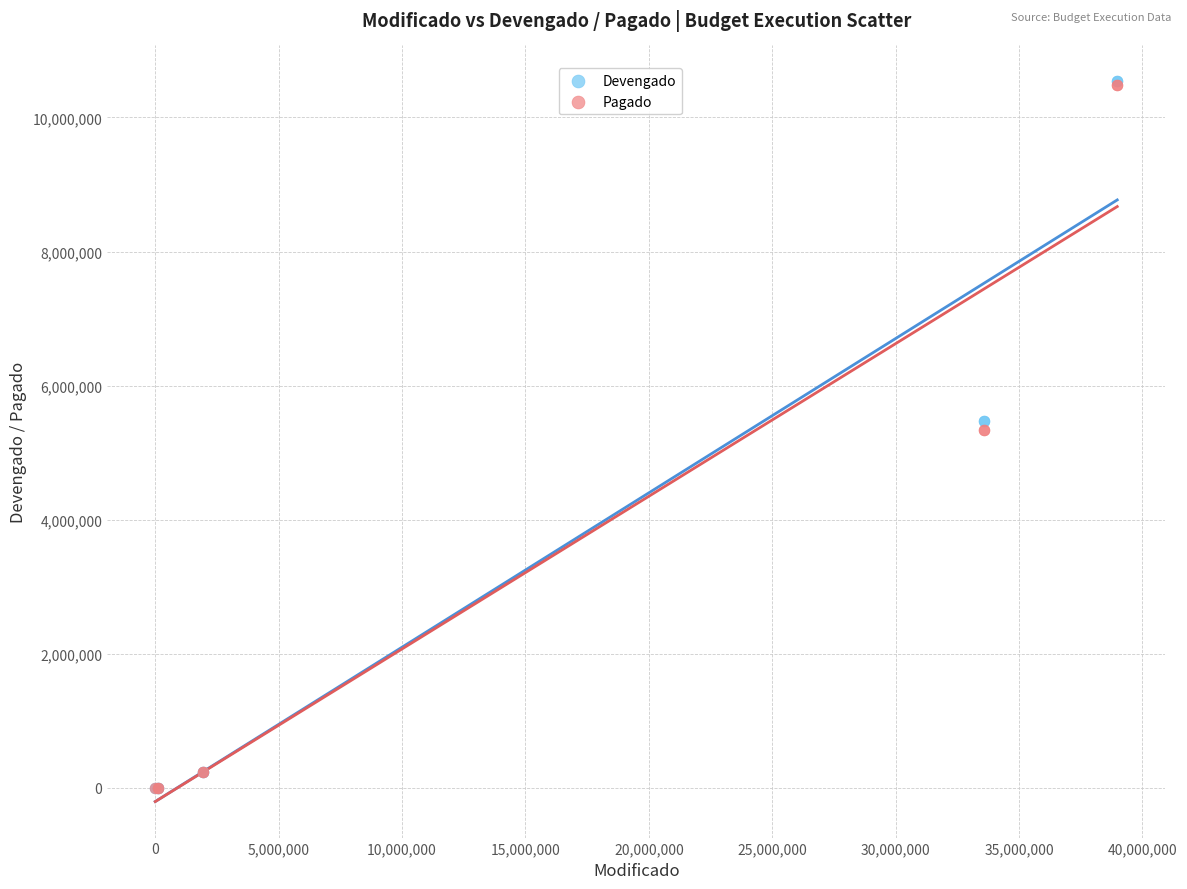

What are all the series names shown in the legend?

Devengado, Pagado